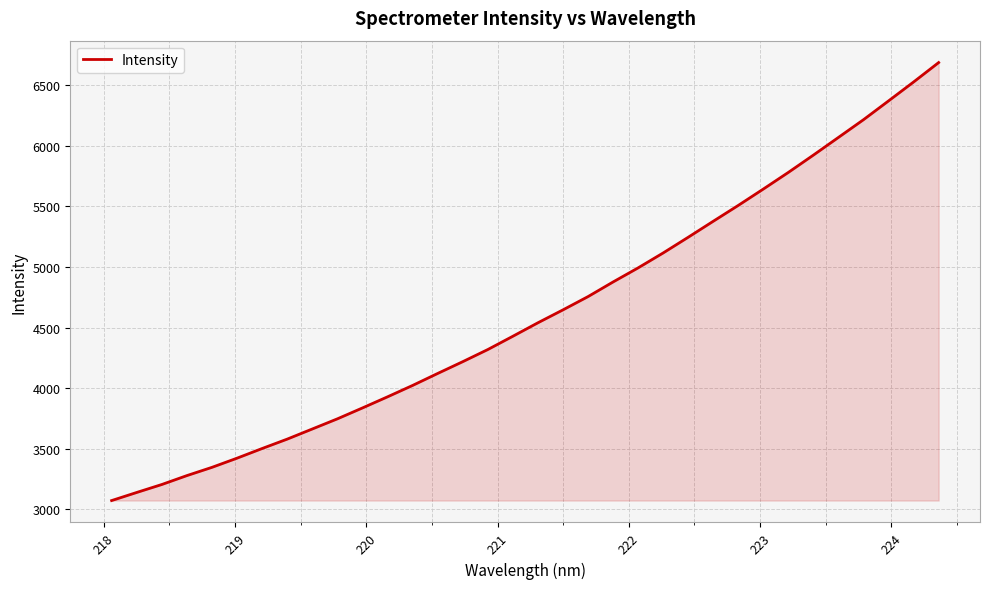

How many lines are shown in the chart?

1